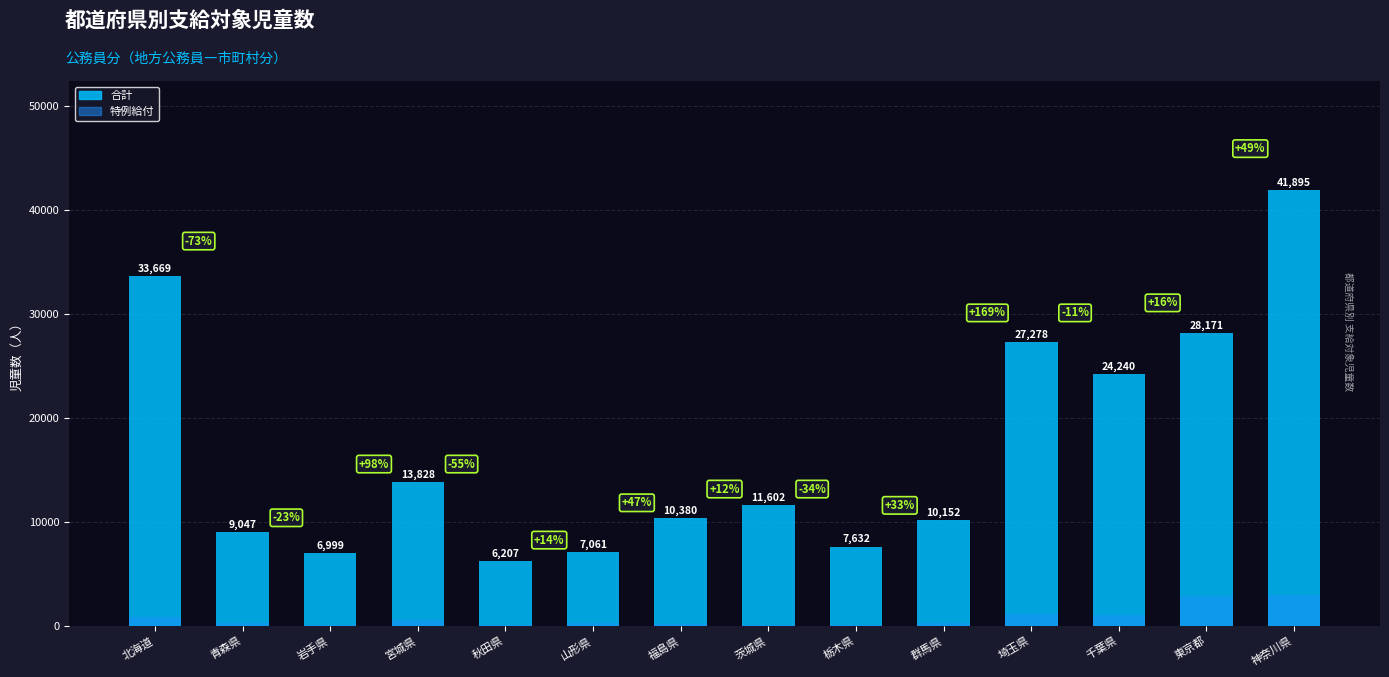

True or false: 特例給付 has a value of 434 at 山形県.

False